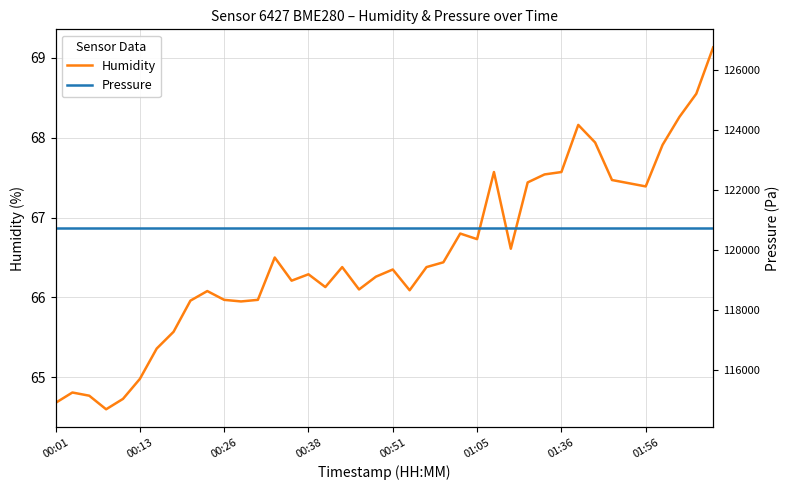

Reading left to right, transcribe all the data shown in this chart.

Humidity: 64.7	64.8	64.8	64.6	64.7	65.0	65.4	65.6	66.0	66.1	66.0	66.0	66.0	66.5	66.2	66.3	66.1	66.4	66.1	66.3	66.3	66.1	66.4	66.4	66.8	66.7	67.6	66.6	67.4	67.5	67.6	68.2	67.9	67.5	67.4	67.4	67.9	68.3	68.5	69.1
Pressure: 120715.9	120715.9	120715.9	120715.9	120715.9	120715.9	120715.9	120715.9	120715.9	120715.9	120715.9	120715.9	120715.9	120715.9	120715.9	120715.9	120715.9	120715.9	120715.9	120715.9	120715.9	120715.9	120715.9	120715.9	120715.9	120715.9	120715.9	120715.9	120715.9	120715.9	120715.9	120715.9	120715.9	120715.9	120715.9	120715.9	120715.9	120715.9	120715.9	120715.9